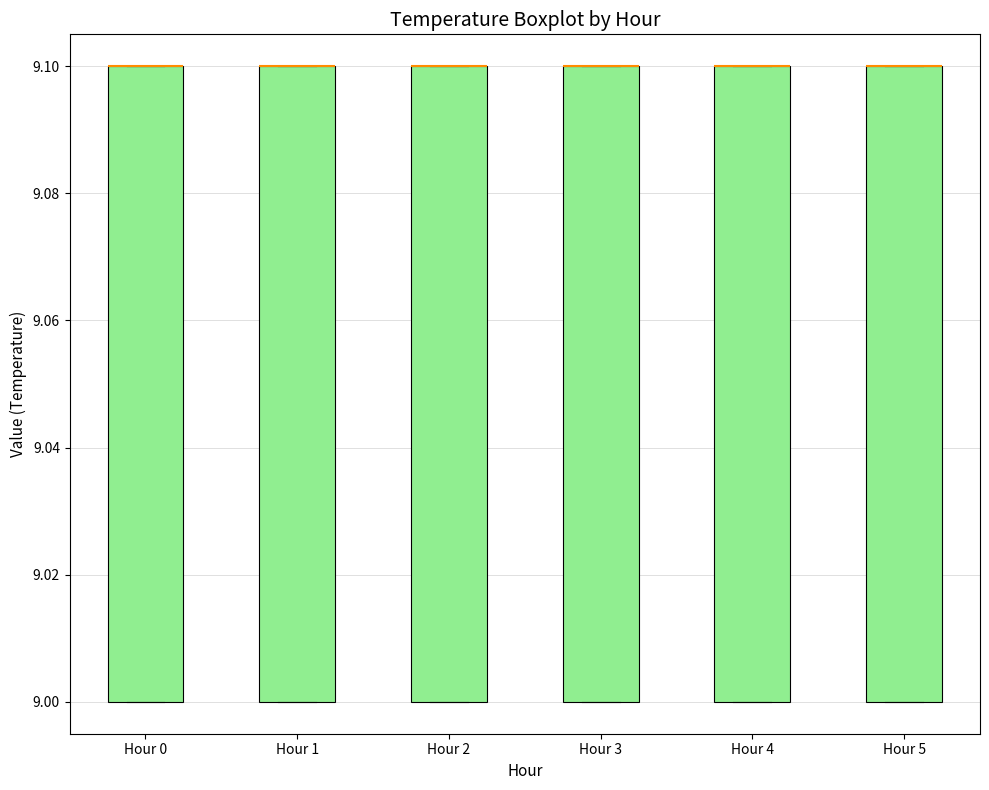

Where is the upper edge of the box for Hour 0 on the y-axis? The values are not printed on the chart, so give them approximately, as read against the axis.

9.1